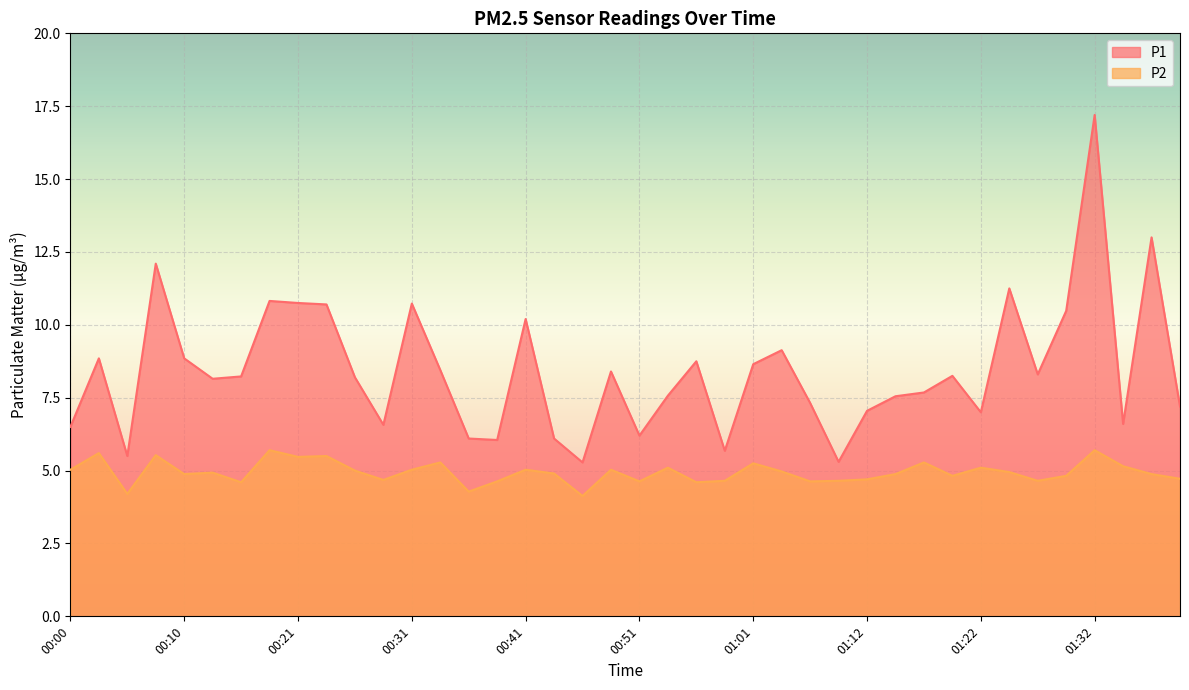

At how many categories does at least one series exceed 15?

1